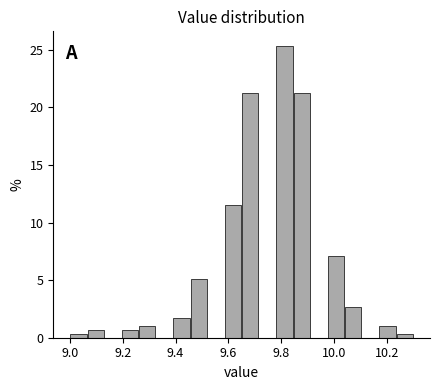

Read against the x-axis, roughly where is the centre of the tallest bar?

9.82